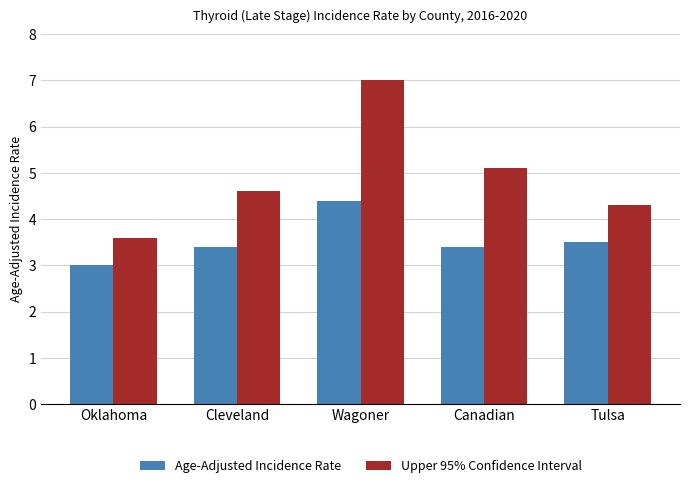

At which label does Upper 95% Confidence Interval reach its peak?

Wagoner